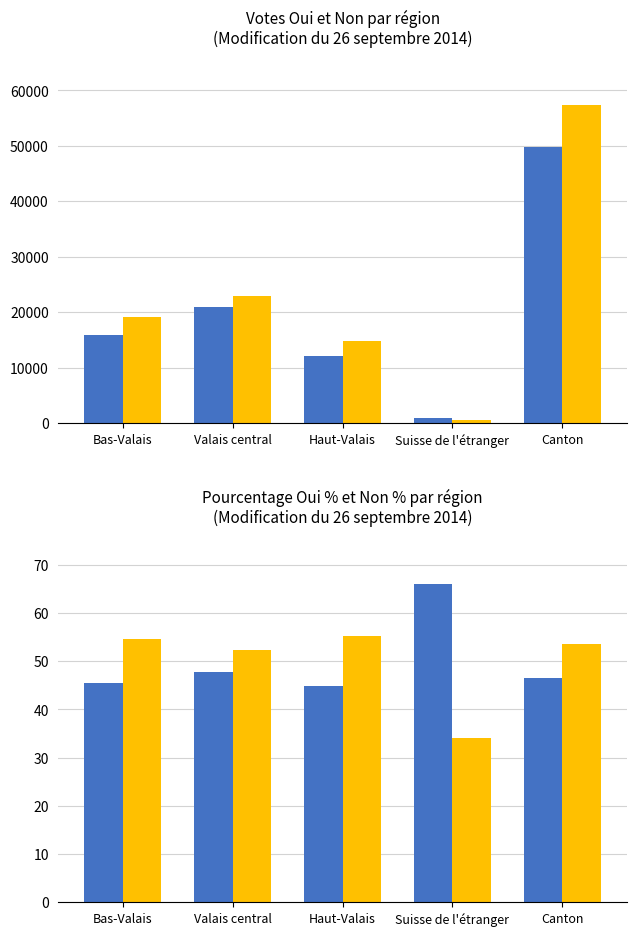

What is the average value of the Non % series?

49.9